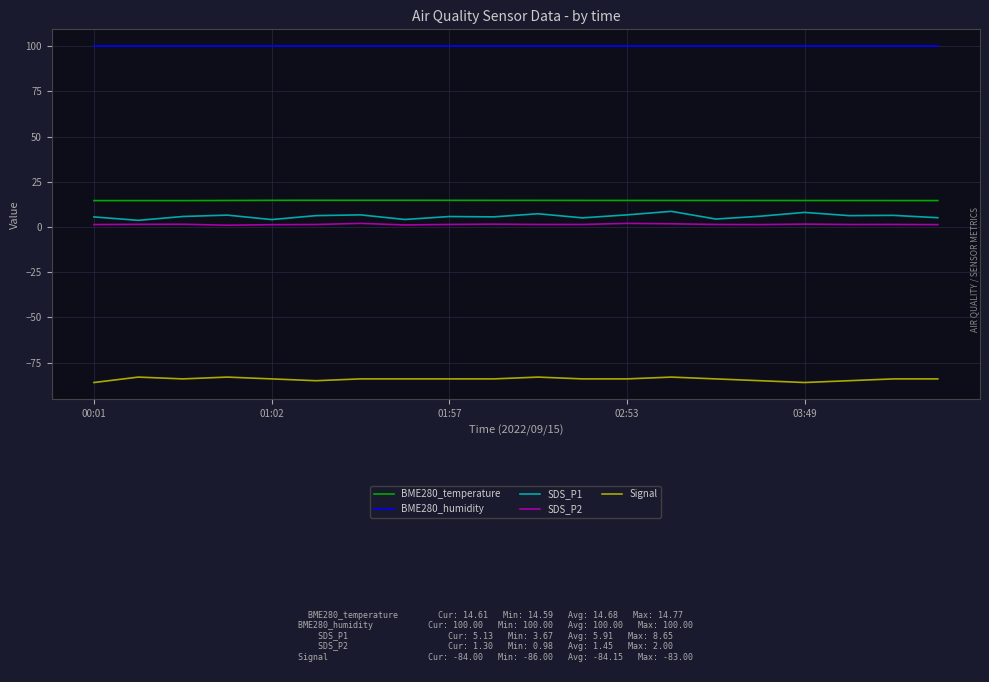

True or false: Signal and BME280_humidity intersect in this chart.

False